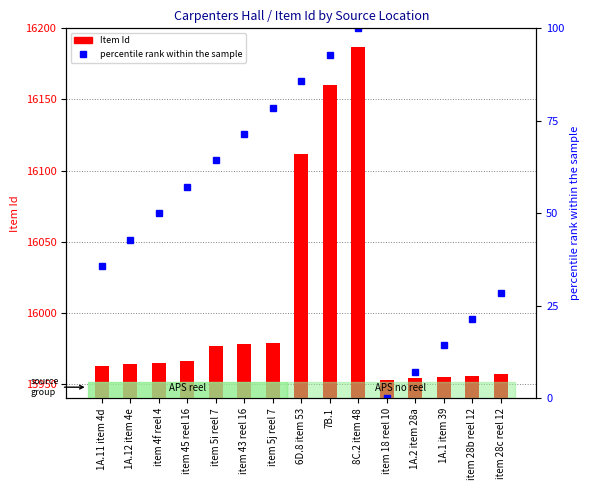

Which category has the highest value across all series?

8C.2 item 48